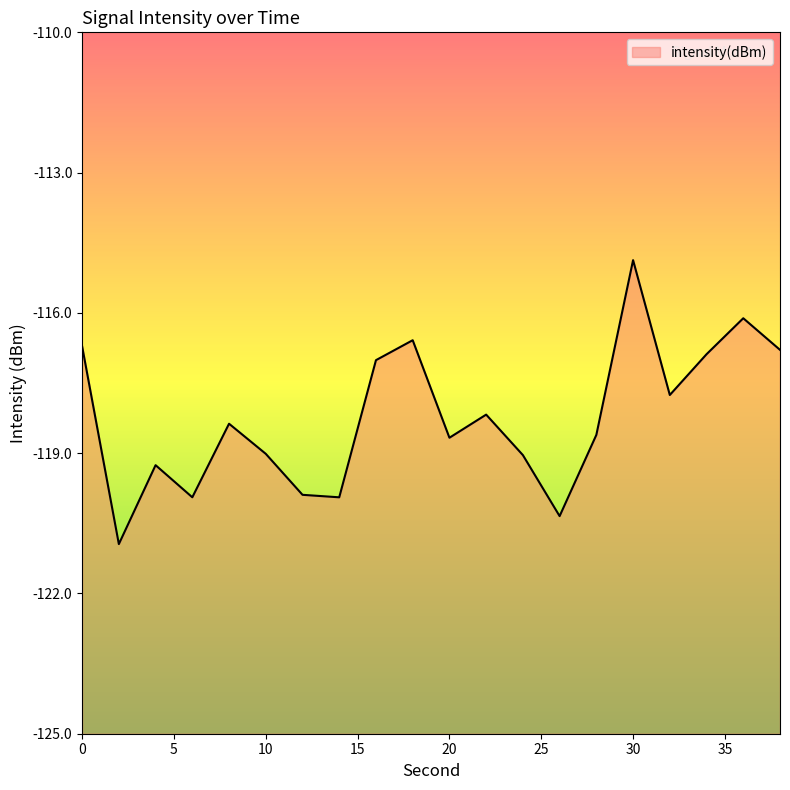

Count the number of values greater than -118.

8